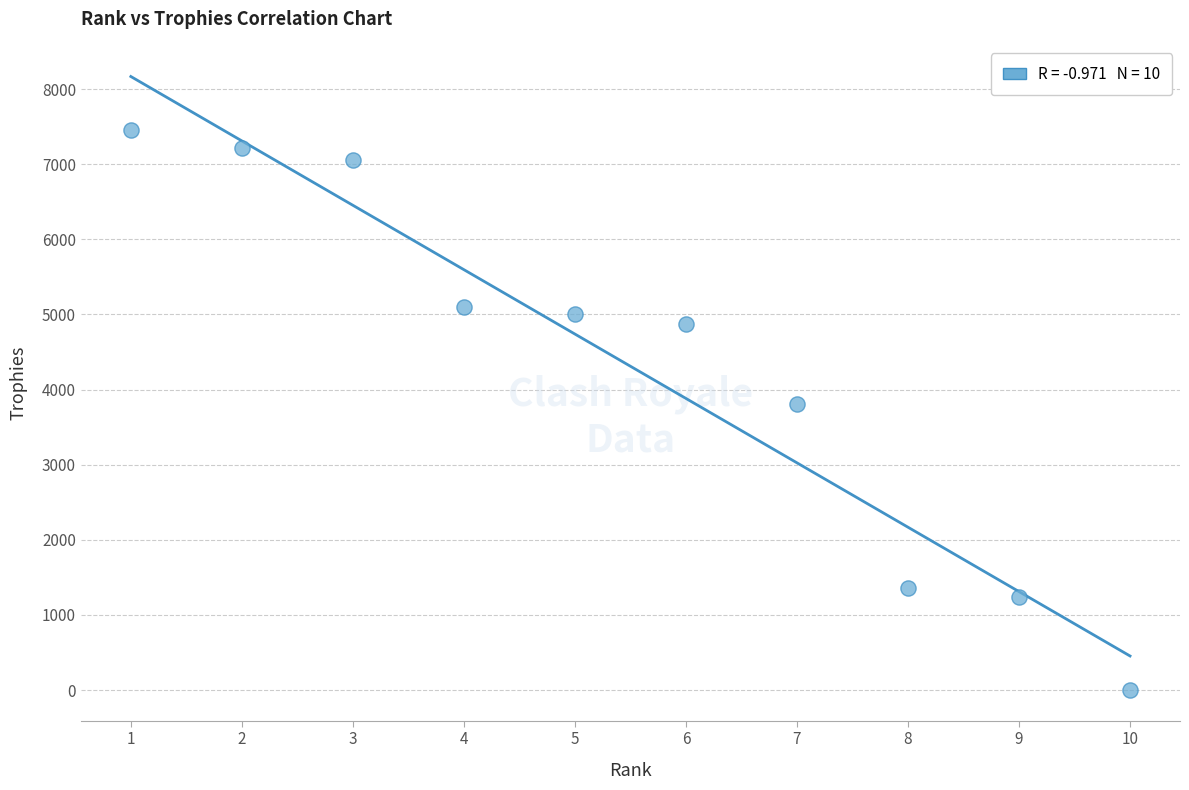

What is the range of X values (max minus min)?

9